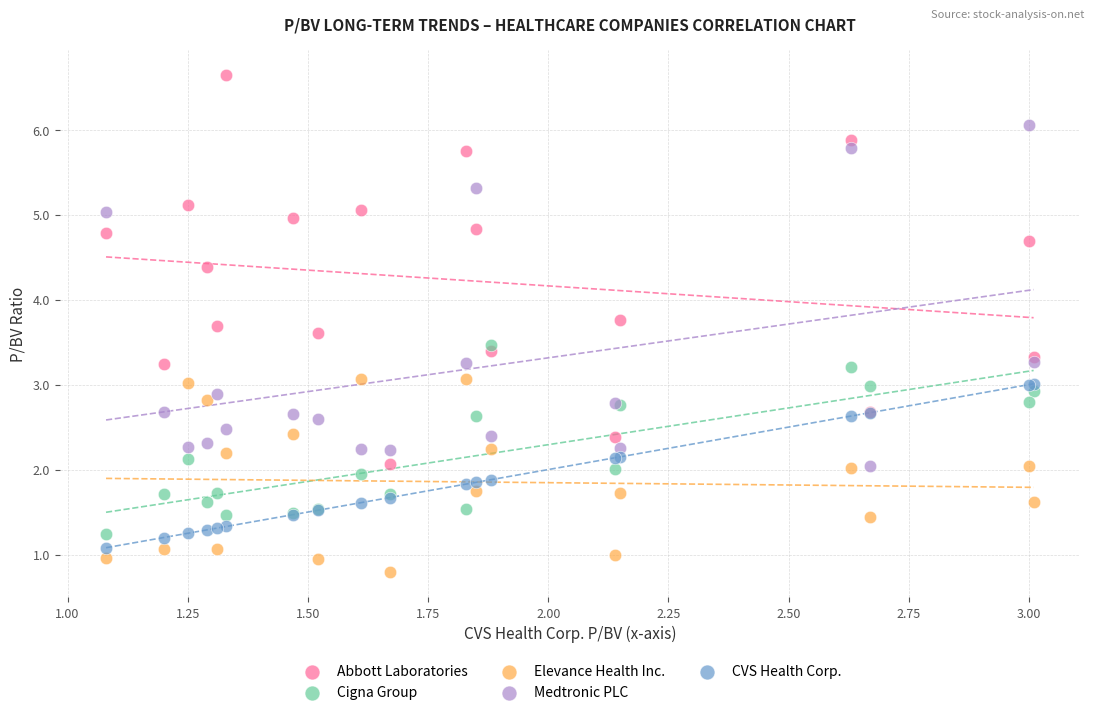

What are all the series names shown in the legend?

Abbott Laboratories, Cigna Group, Elevance Health Inc., Medtronic PLC, CVS Health Corp.